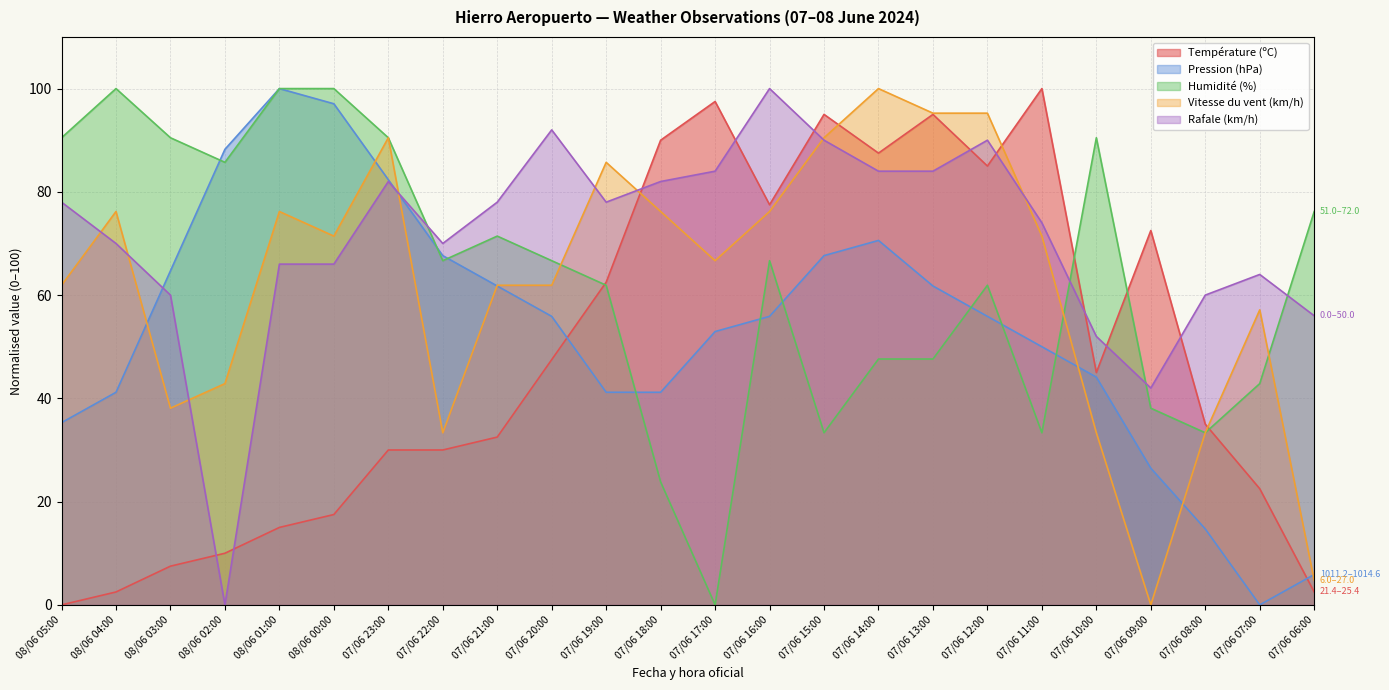

Where does the Vitesse du vent (km/h) series first go above 71?

08/06 04:00